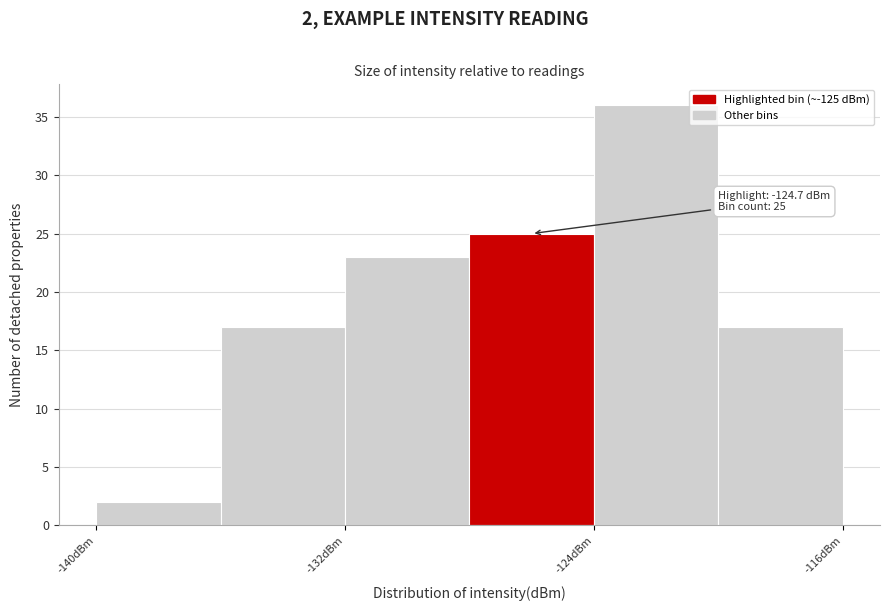

Which range on the x-axis has the tallest bar?

-124 to -120